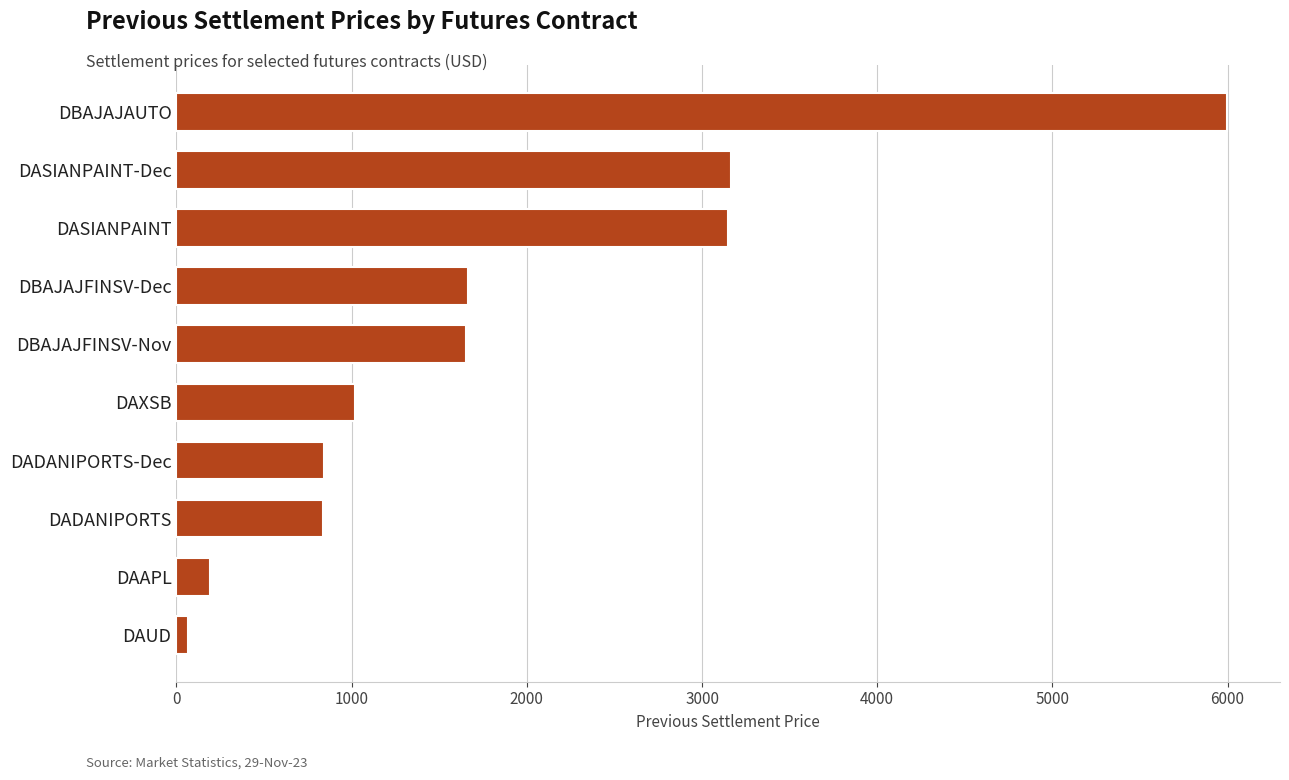

Does the chart contain any negative values?

No